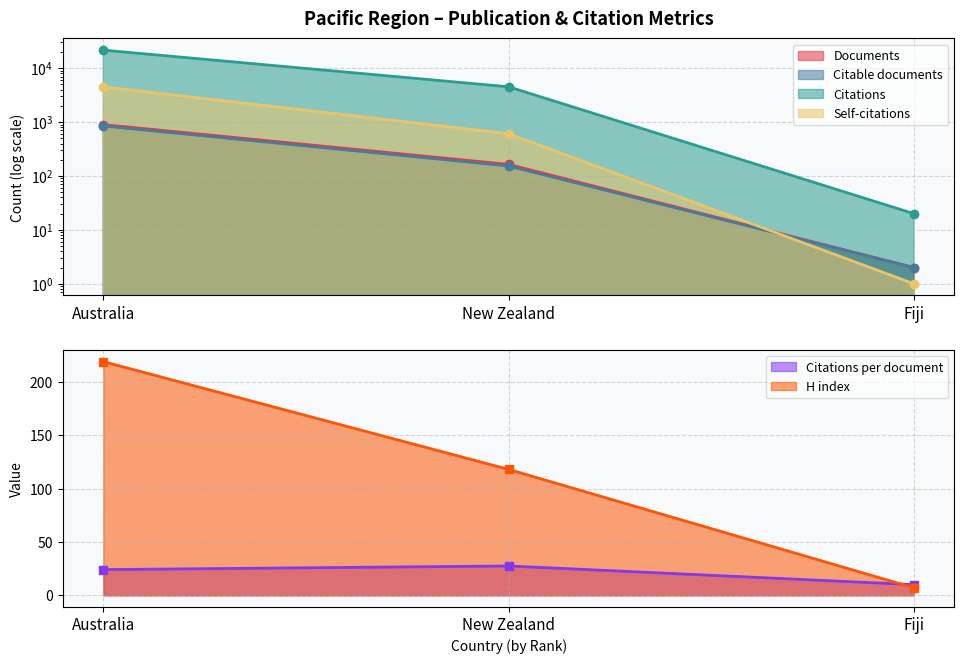

What are all the series names shown in the legend?

Documents, Citable documents, Citations, Self-citations, Citations per document, H index